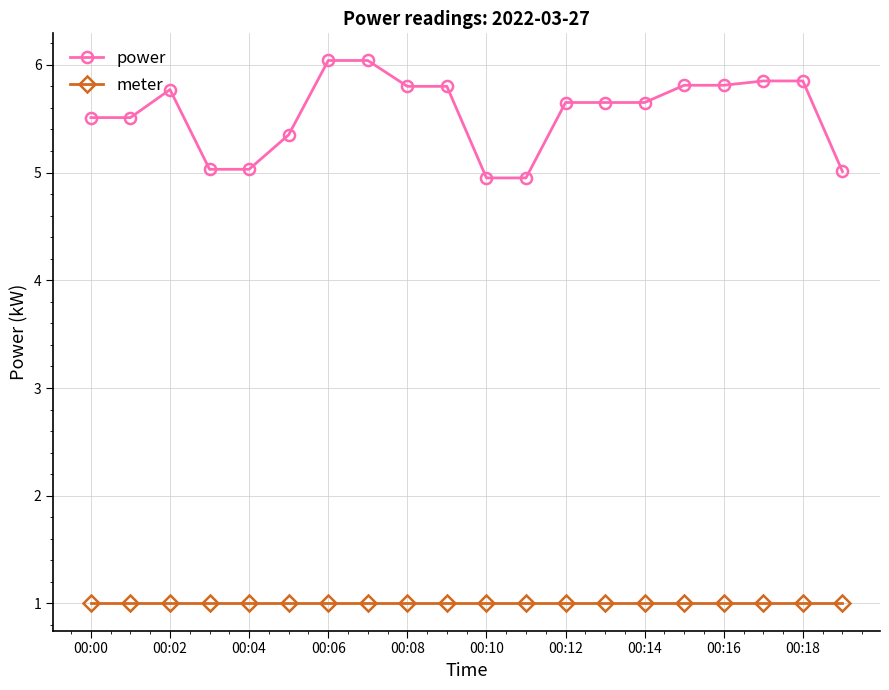

Which series has the widest spread of values?

power